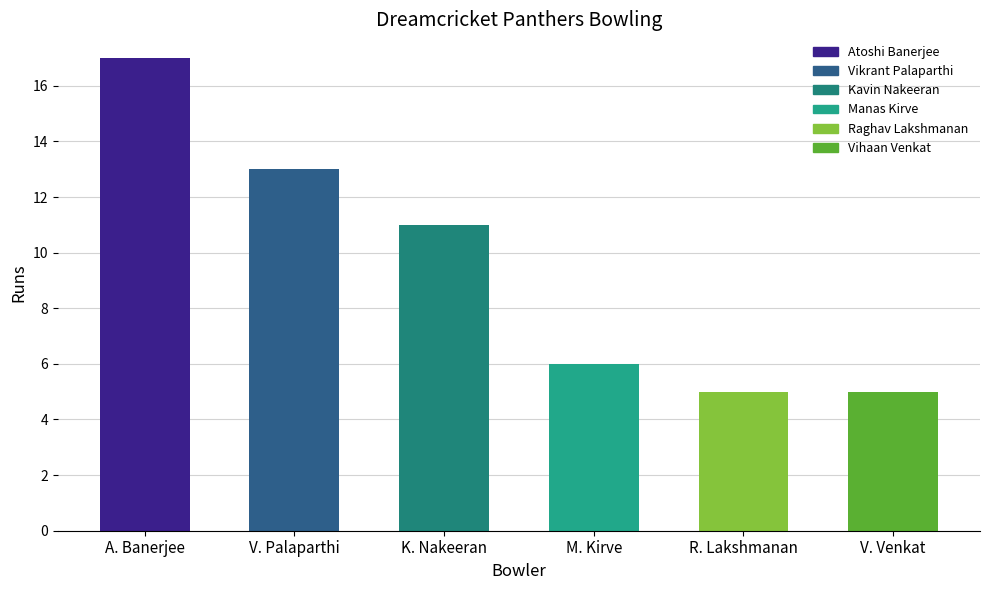

Are the bars horizontal?

No